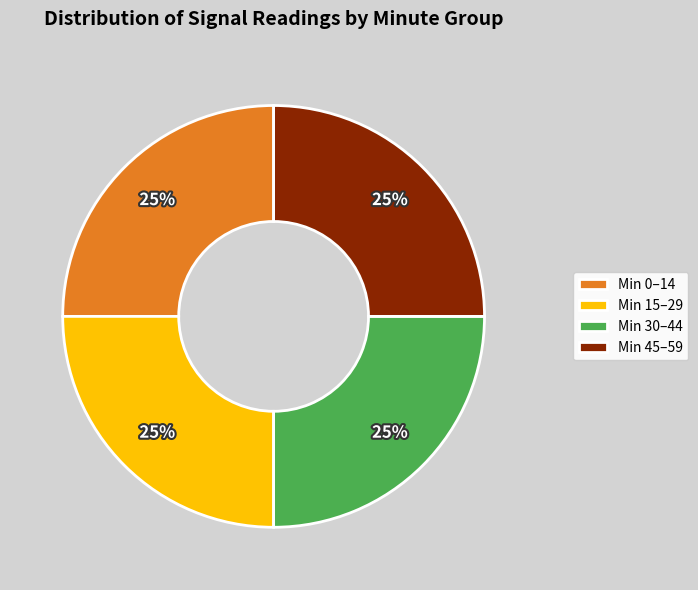

The Min 45–59 slice represents 25% of the pie. True or false?

True